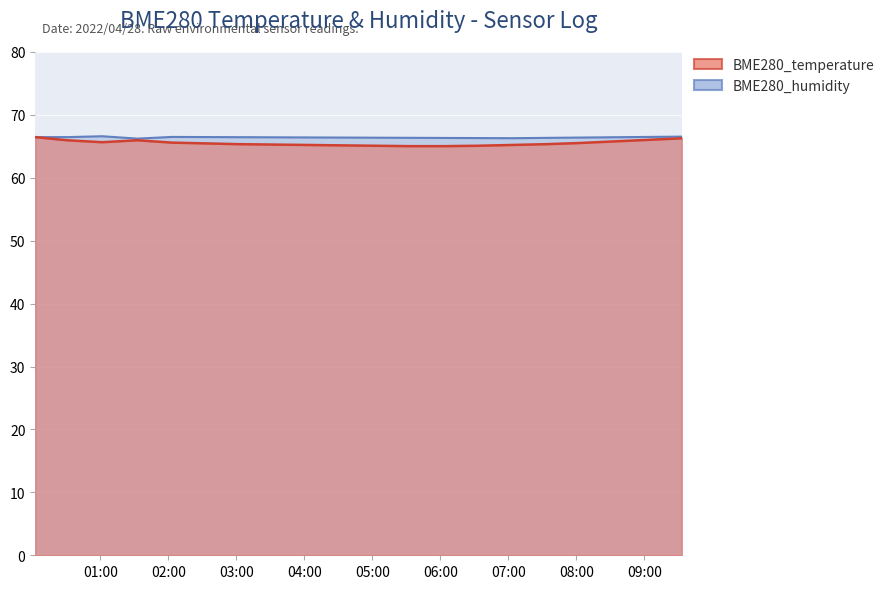

What is the value of the BME280_temperature point at the 20th from the left?

66.3